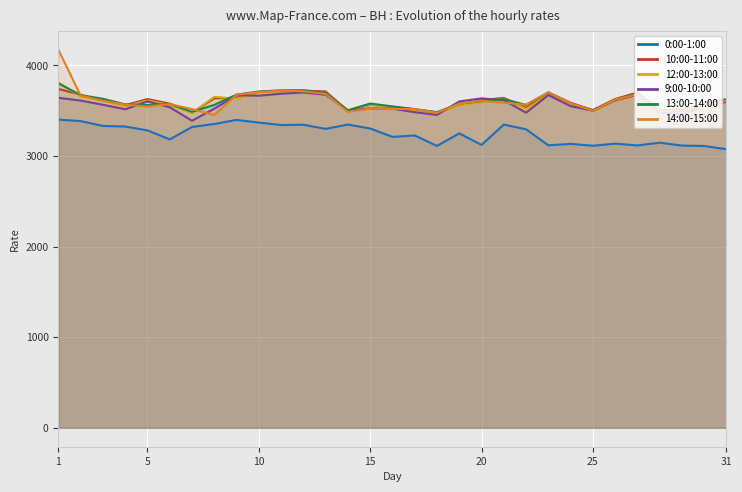

What is the value of the 9:00-10:00 point at the 6th from the left?

3539.1